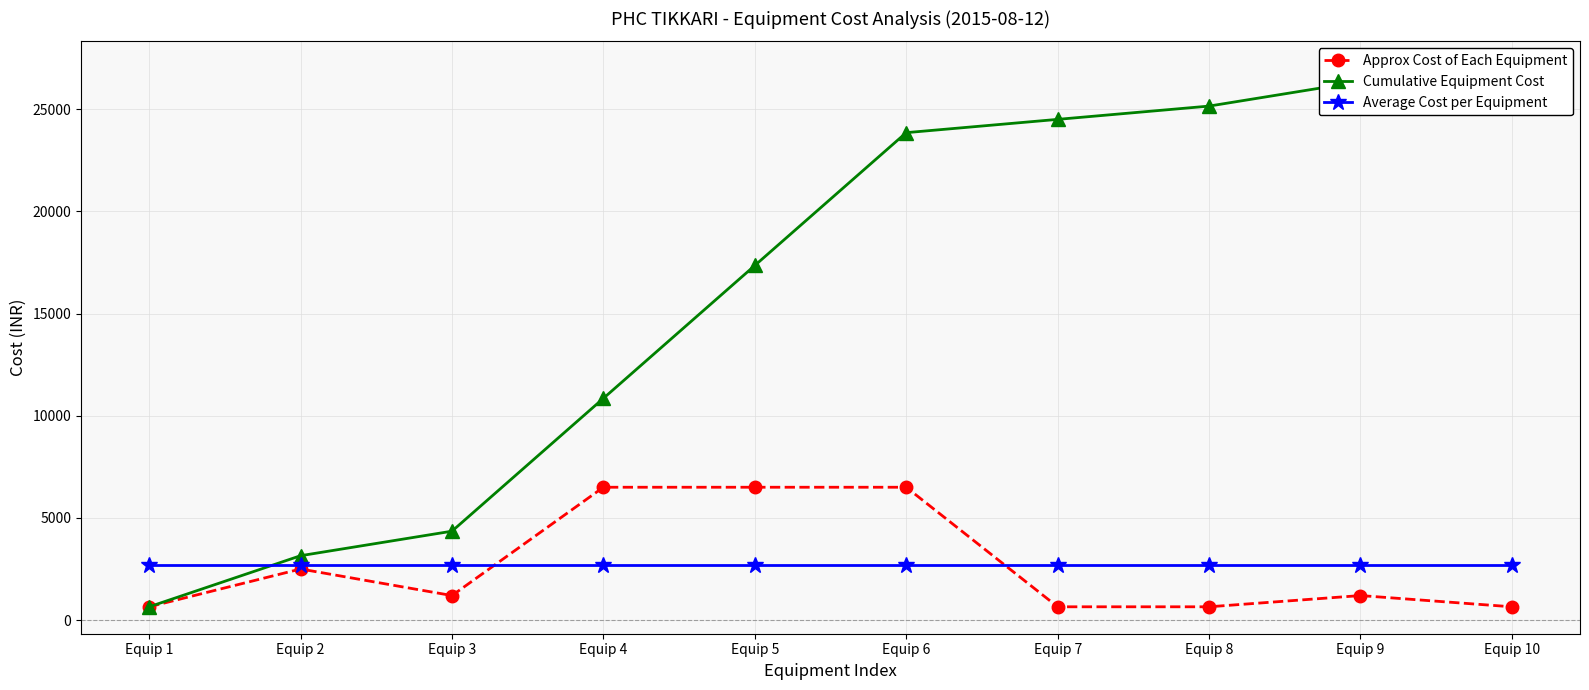

Does the chart have visible grid lines?

Yes